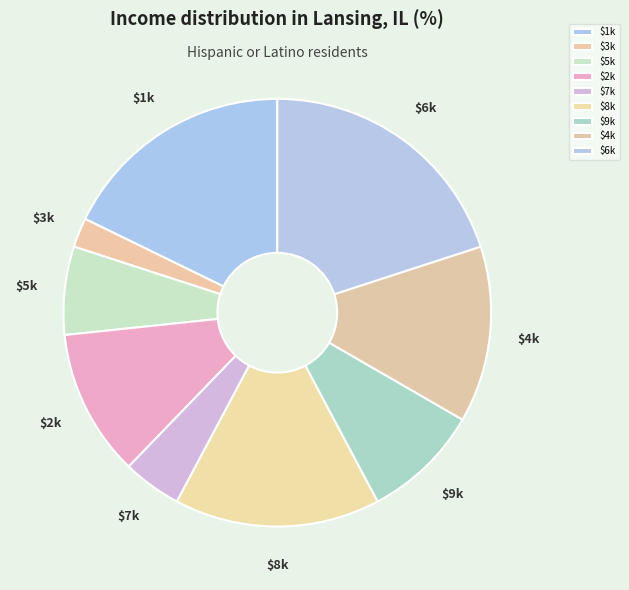

Is there any slice that represents more than half of the pie?

No